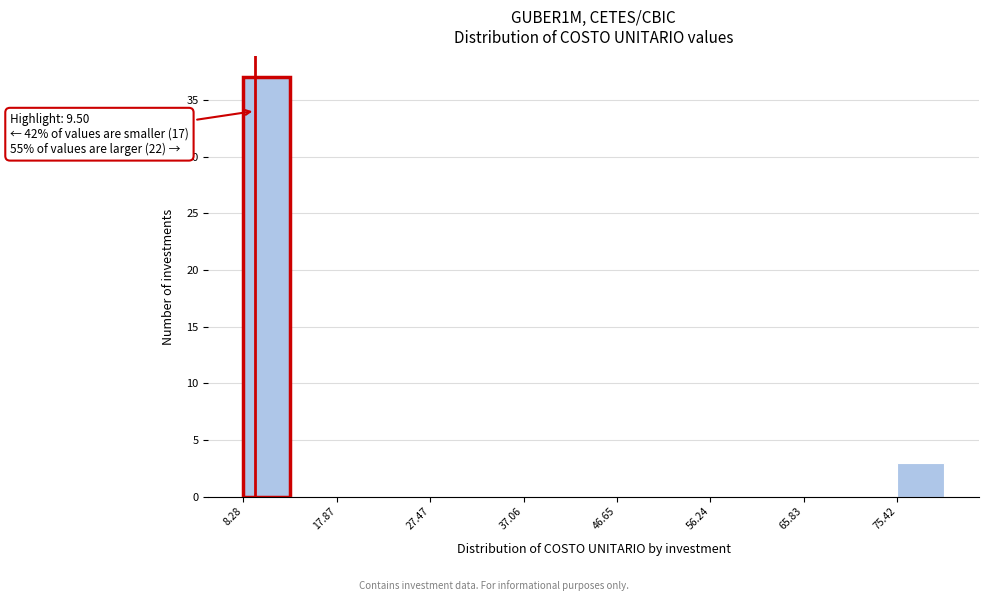

Over which range of the x-axis is the bar tallest?

8 to 13